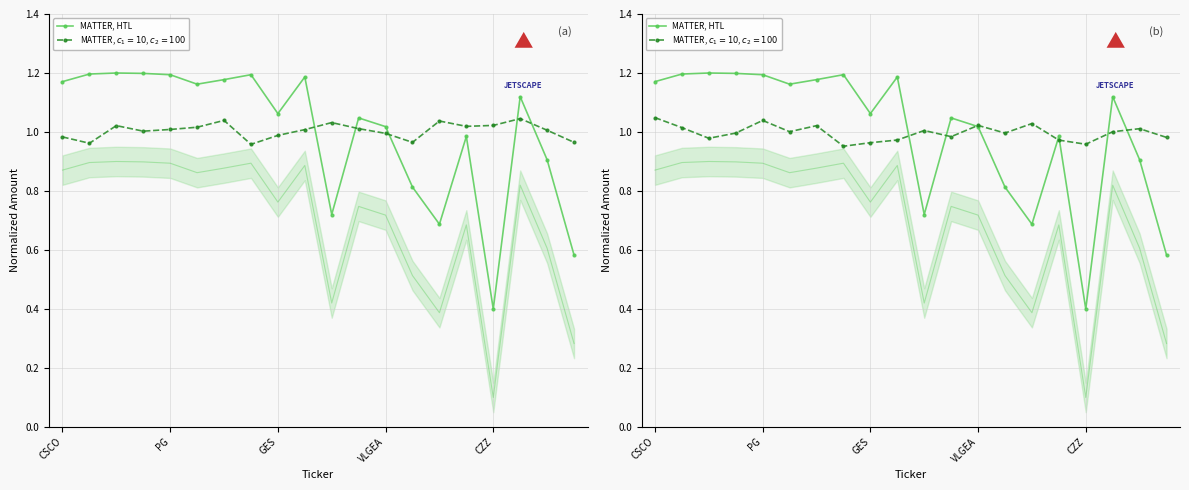

Is it true that Shares or principal amount equals 0.5 at 11?

False